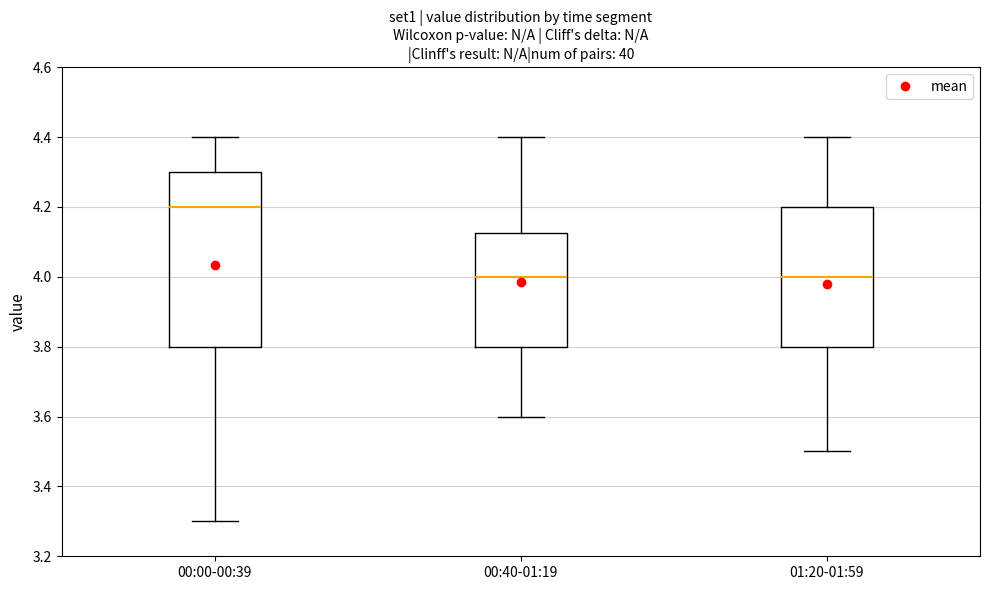

Reading left to right, transcribe this box plot: for each box, give where its median line is, the range the box spans, and where its two whiskers end, as read against the y-axis. The values are not printed on the chart, so give them approximately, as read against the axis.

00:00-00:39: median 4.20, box 3.80 to 4.30, whiskers 3.30 to 4.40
00:40-01:19: median 4.00, box 3.80 to 4.12, whiskers 3.60 to 4.40
01:20-01:59: median 4.00, box 3.80 to 4.20, whiskers 3.50 to 4.40